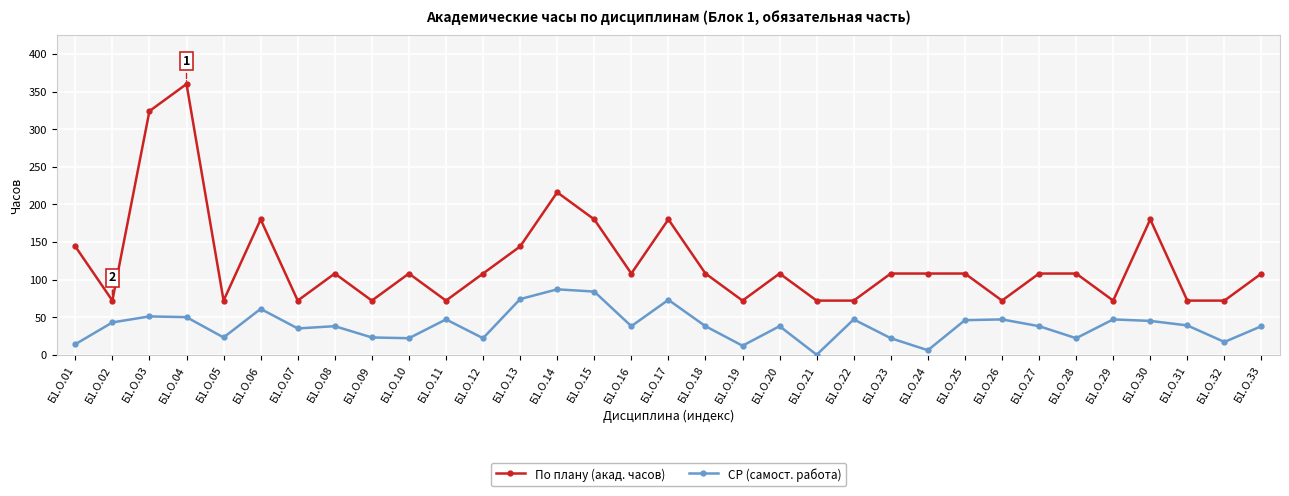

What is the difference between the СР (самост. работа) values at Б1.О.22 and Б1.О.17?

26